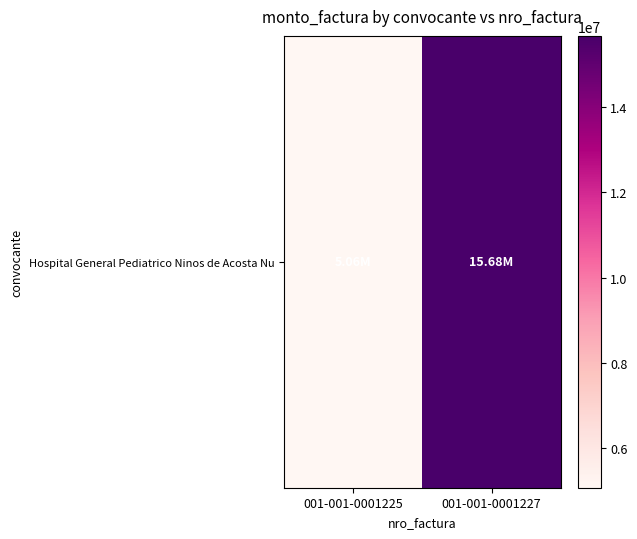

What is the ratio of the value at 001-001-0001225 to the value at 001-001-0001227?

0.3